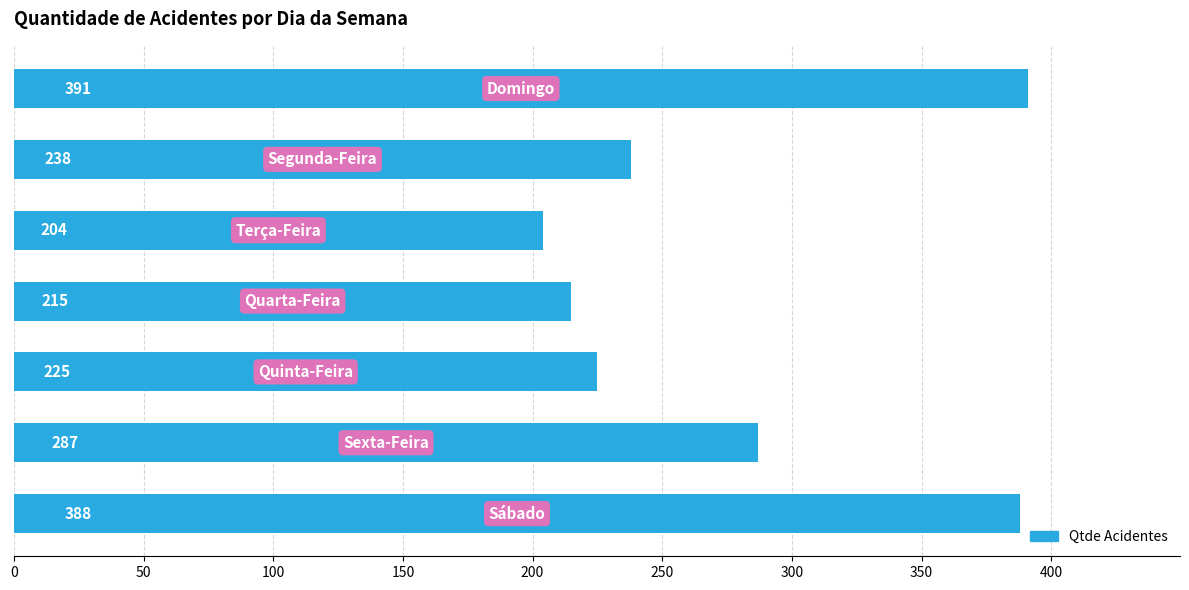

How many data points does each series have?

7